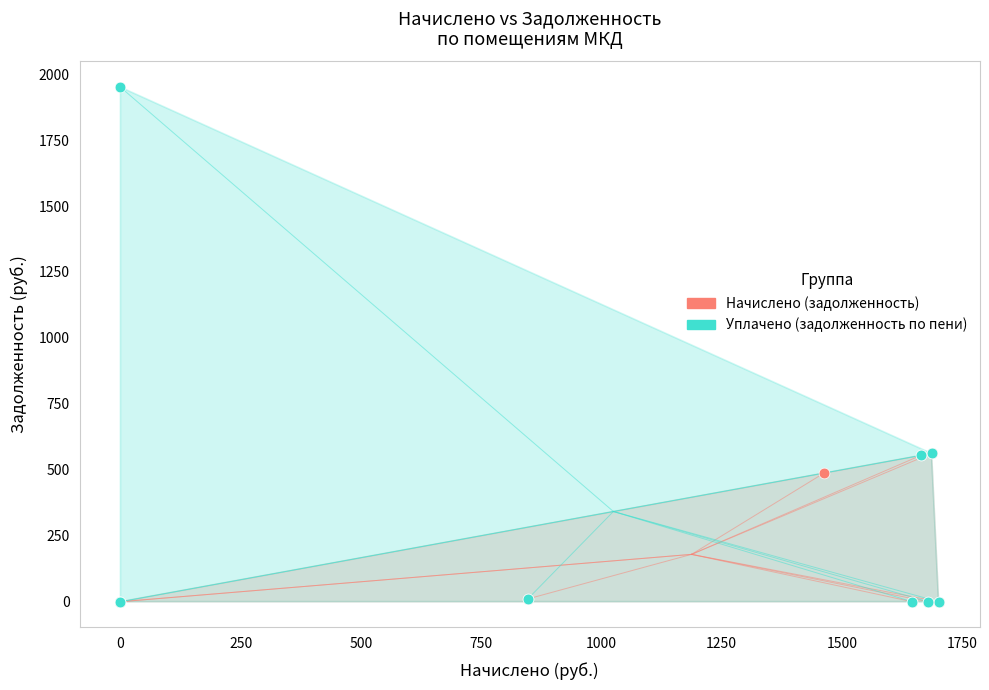

Which series reaches the maximum Y coordinate?

Уплачено (задолженность по пени)